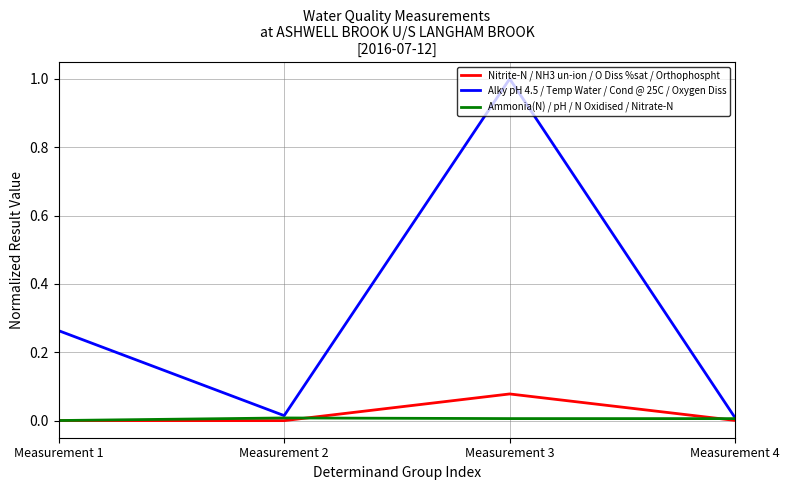

What is the greatest value displayed?

1.0